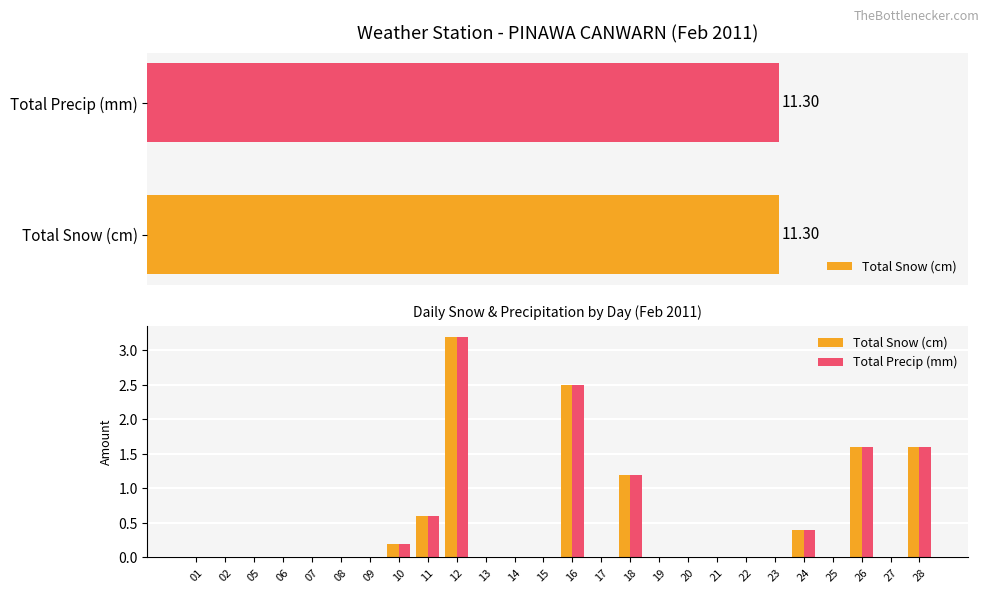

How many bars are there in total?

52